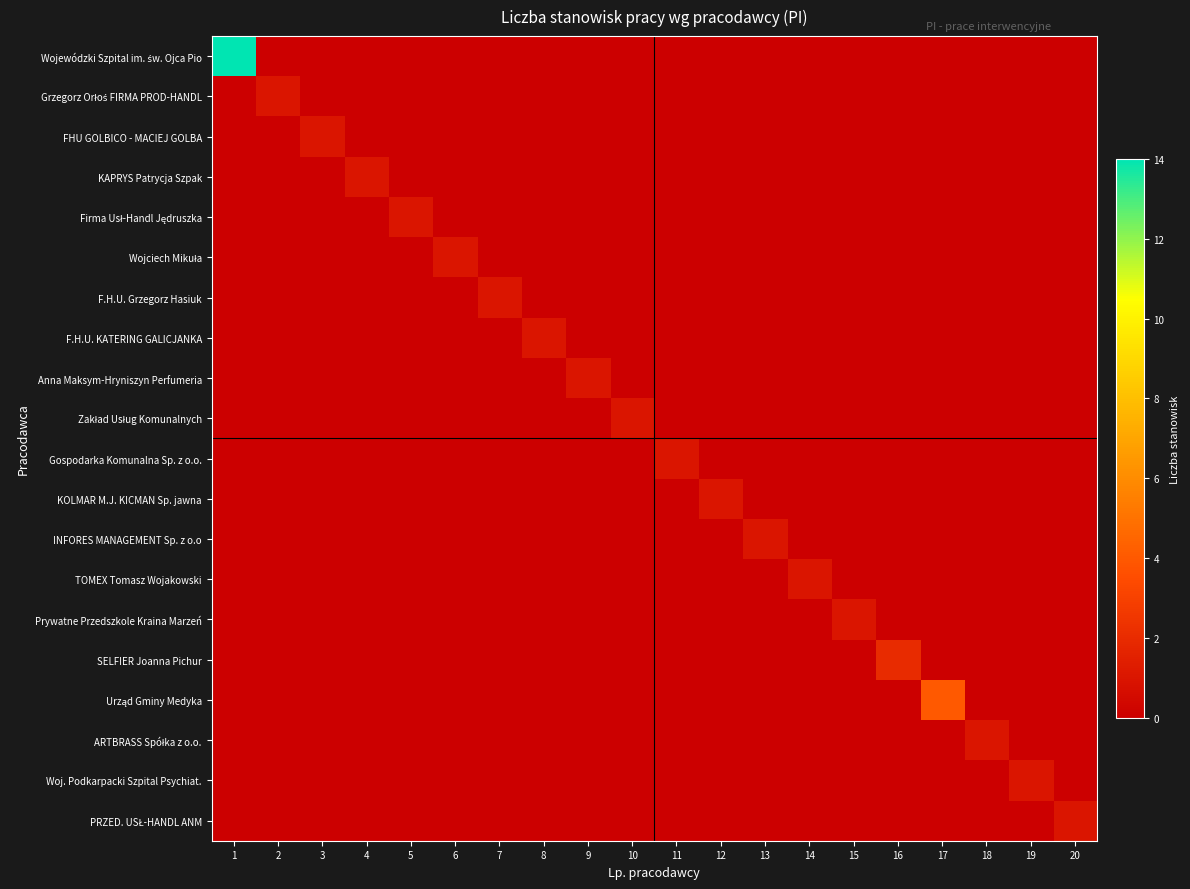

What is the spread (max minus min) of values at 11?

1